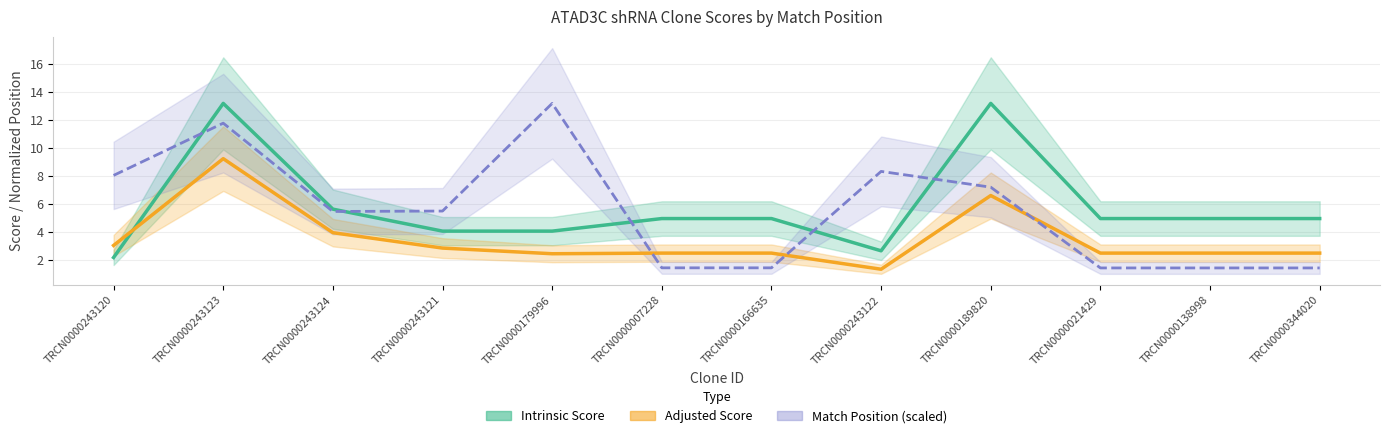

Reading left to right, list all the values displayed in this chart.

Intrinsic Score: 2.2	13.2	5.6	4.0	4.0	5.0	5.0	2.6	13.2	5.0	5.0	5.0
Adjusted Score: 3.0	9.2	3.9	2.8	2.4	2.5	2.5	1.3	6.6	2.5	2.5	2.5
Match Position (scaled): 8.0	11.8	5.5	5.5	13.2	1.4	1.4	8.3	7.2	1.4	1.4	1.4